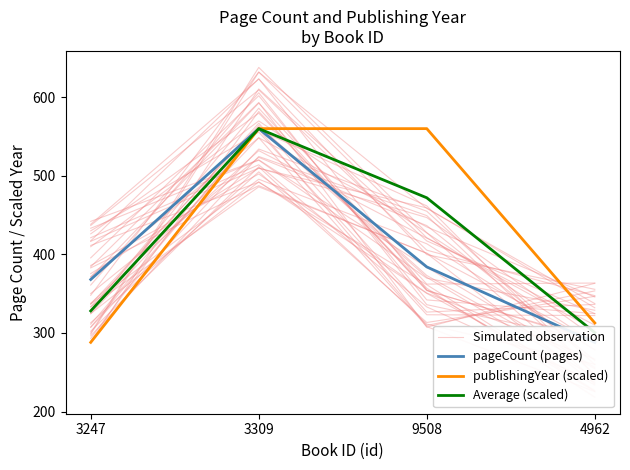

What are all the series names shown in the legend?

Simulated observation, pageCount (pages), publishingYear (scaled), Average (scaled)